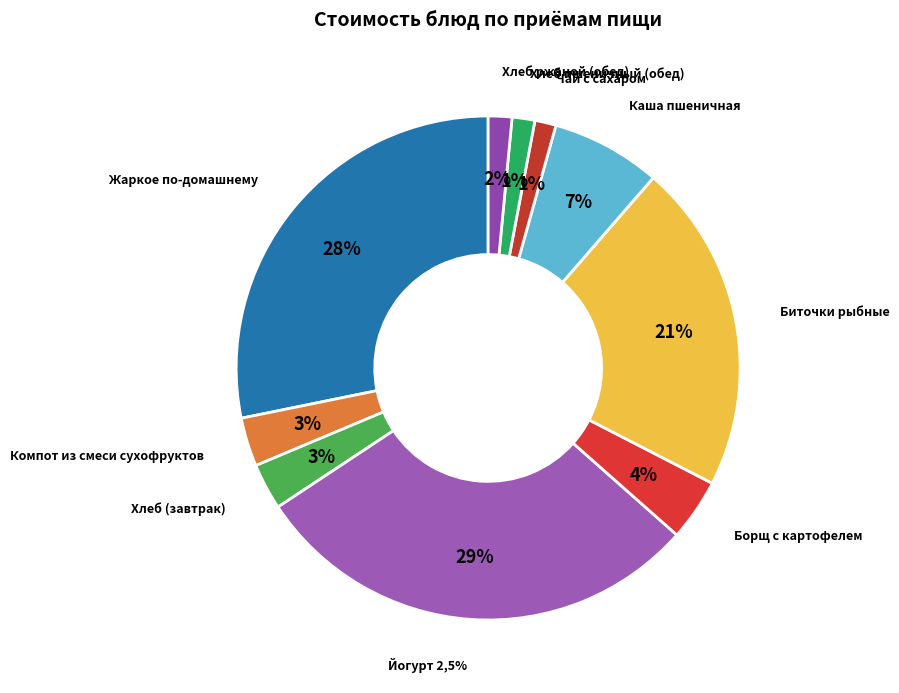

Rank the categories by value from highest to lowest.

Йогурт 2,5% жирности, Жаркое по-домашнему, Биточки рыбные, Каша рассыпчатая пшеничная, Борщ с капустой и картофелем, Компот из смеси сухофруктов, Хлеб пшеничный/ржаной, Хлеб ржаной, Хлеб пшеничный, Чай с сахаром